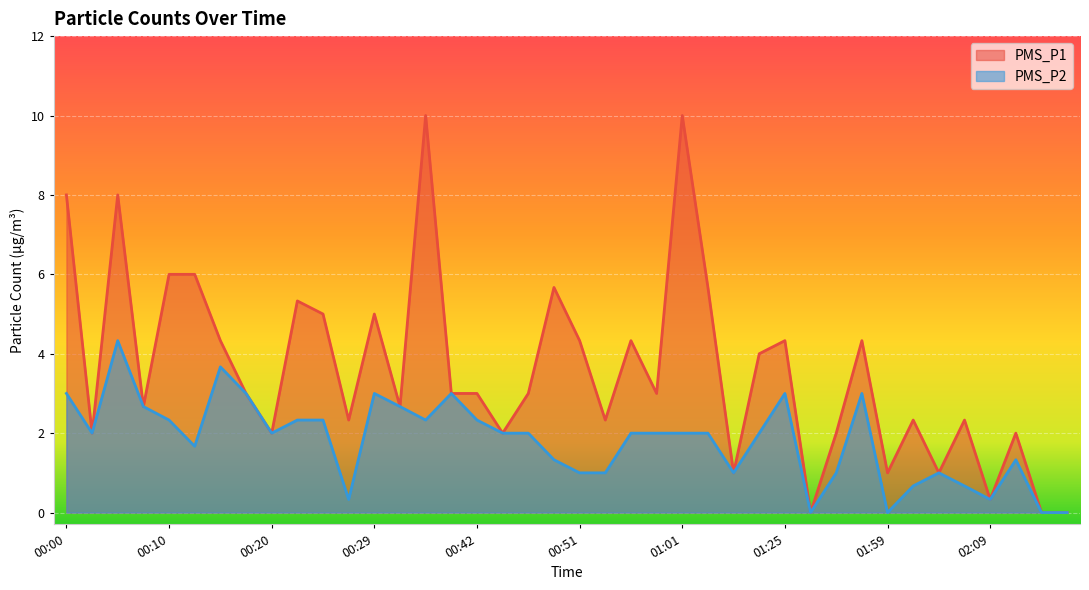

List the labels in order of PMS_P1 value, smallest first.

01:28, 02:14, 02:16, 02:09, 01:06, 01:59, 02:04, 00:02, 00:20, 00:44, 01:30, 02:12, 00:27, 00:54, 02:02, 02:07, 00:07, 00:32, 00:17, 00:39, 00:42, 00:47, 00:59, 01:09, 00:15, 00:51, 00:56, 01:25, 01:36, 00:24, 00:29, 00:22, 00:49, 01:04, 00:10, 00:12, 00:00, 00:05, 00:37, 01:01